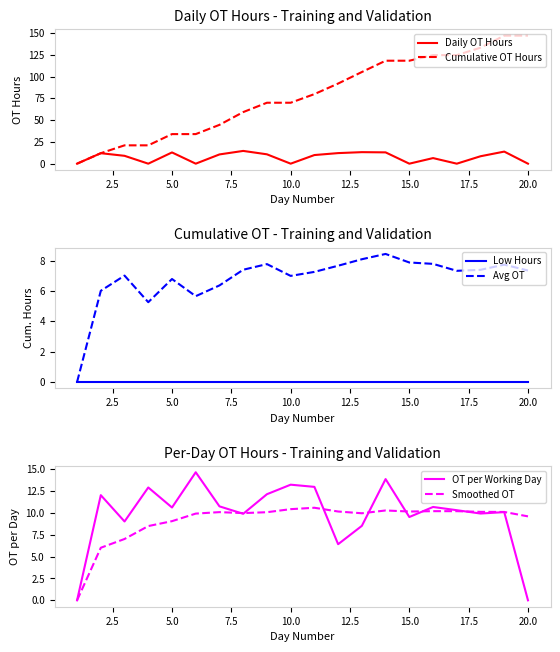

Rank the series by their maximum value, from lowest to highest.

Low Hours, Avg OT, Smoothed OT, Daily OT Hours, OT per Working Day, Cumulative OT Hours